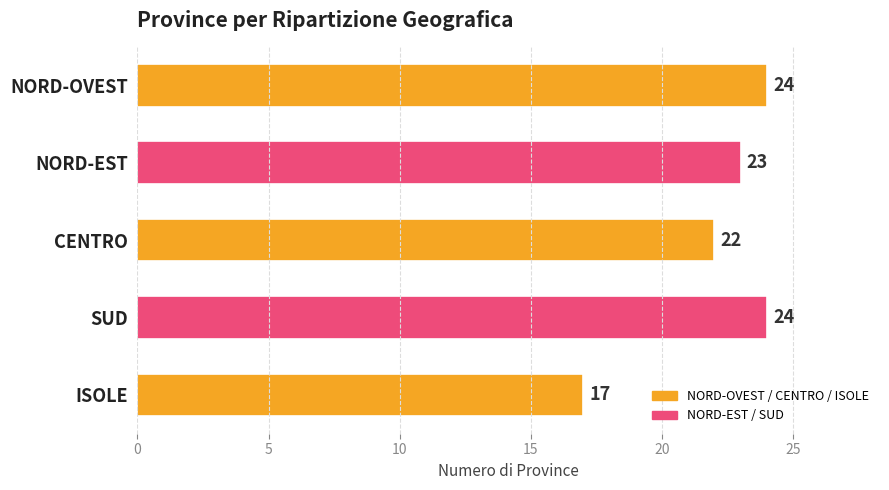

Reading bottom to top, extract all data points from this chart.

ISOLE=17	SUD=24	CENTRO=22	NORD-EST=23	NORD-OVEST=24